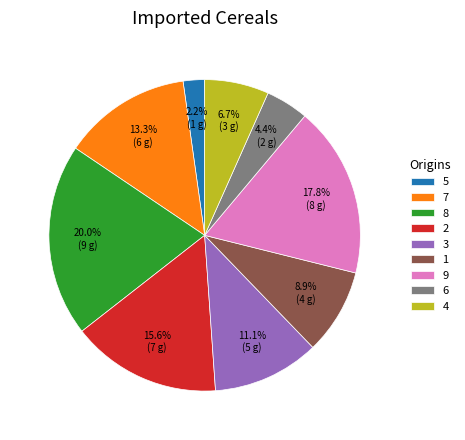

Which category has the biggest portion of the pie?

8